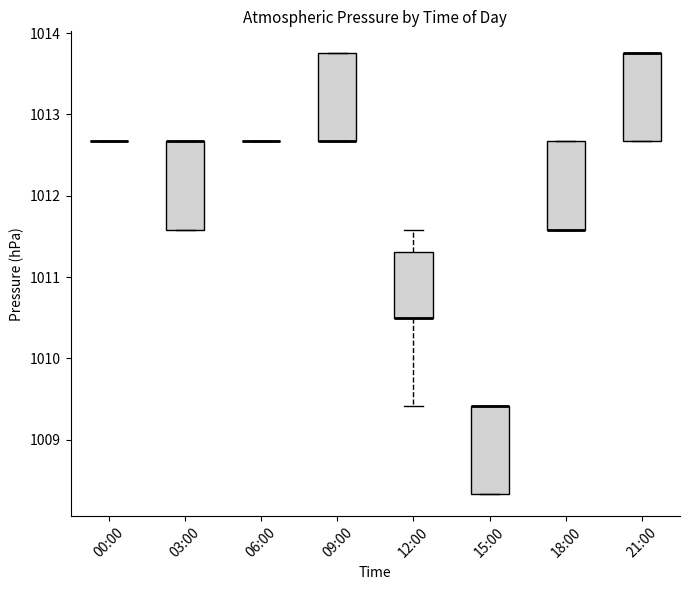

Reading left to right, read every box against the y-axis: the position of its median line, the range the box covers, and the ends of its whiskers. The values are not printed on the chart, so give them approximately, as read against the axis.

00:00: box collapsed to a line at 1012.7, whiskers 1012.7 to 1012.7
03:00: median 1012.7 (drawn on the box's upper edge), box 1011.6 to 1012.7, whiskers 1011.6 to 1012.7
06:00: box collapsed to a line at 1012.7, whiskers 1012.7 to 1012.7
09:00: median 1012.7 (drawn on the box's lower edge), box 1012.7 to 1013.8, whiskers 1012.7 to 1013.8
12:00: median 1010.5 (drawn on the box's lower edge), box 1010.5 to 1011.3, whiskers 1009.4 to 1011.6
15:00: median 1009.4 (drawn on the box's upper edge), box 1008.3 to 1009.4, whiskers 1008.3 to 1009.4
18:00: median 1011.6 (drawn on the box's lower edge), box 1011.6 to 1012.7, whiskers 1011.6 to 1012.7
21:00: median 1013.8 (drawn on the box's upper edge), box 1012.7 to 1013.8, whiskers 1012.7 to 1013.8